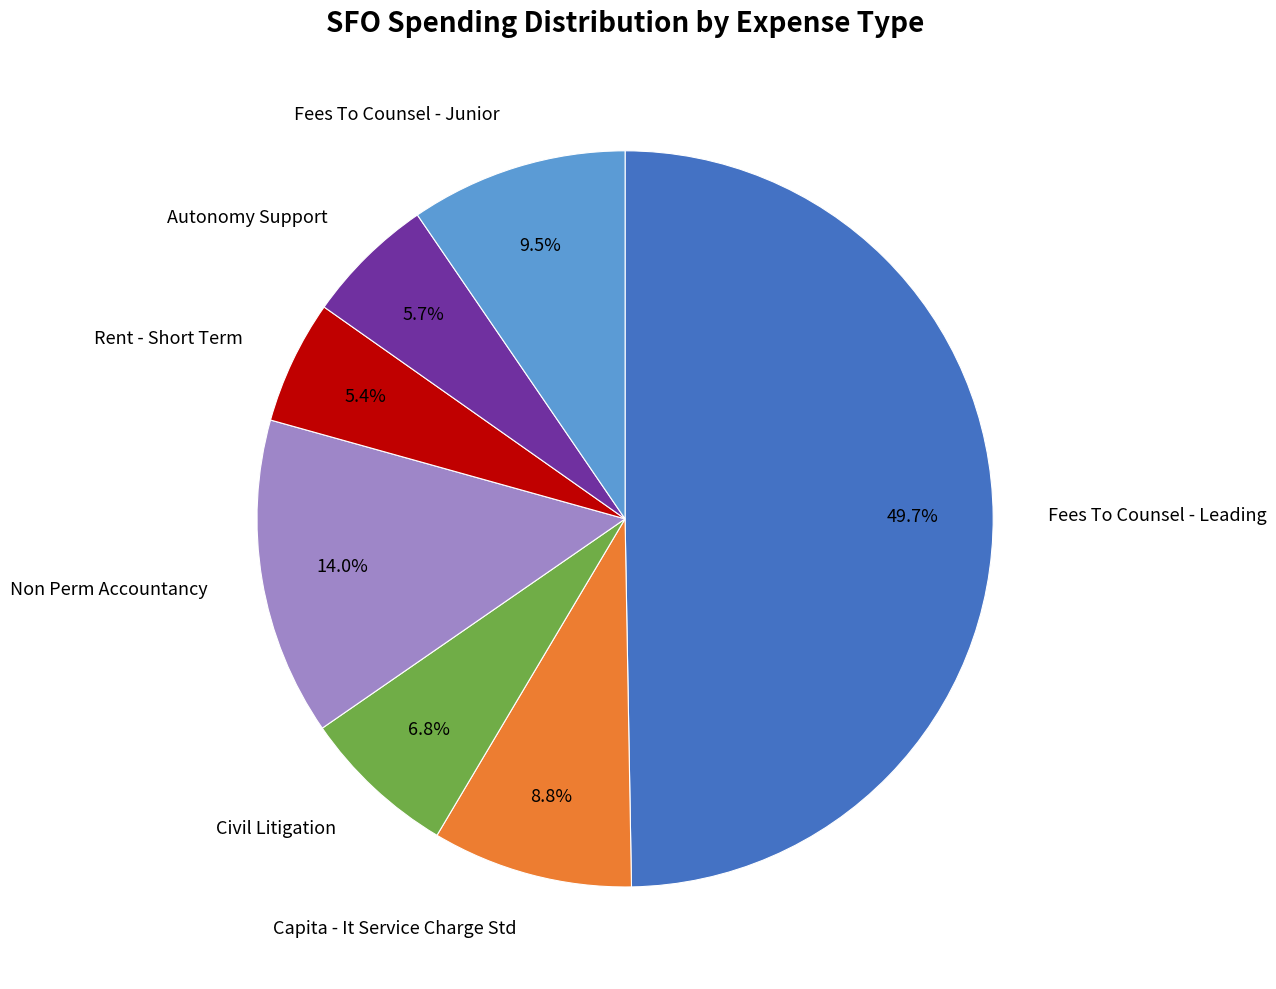

Count the number of slices in the pie.

7